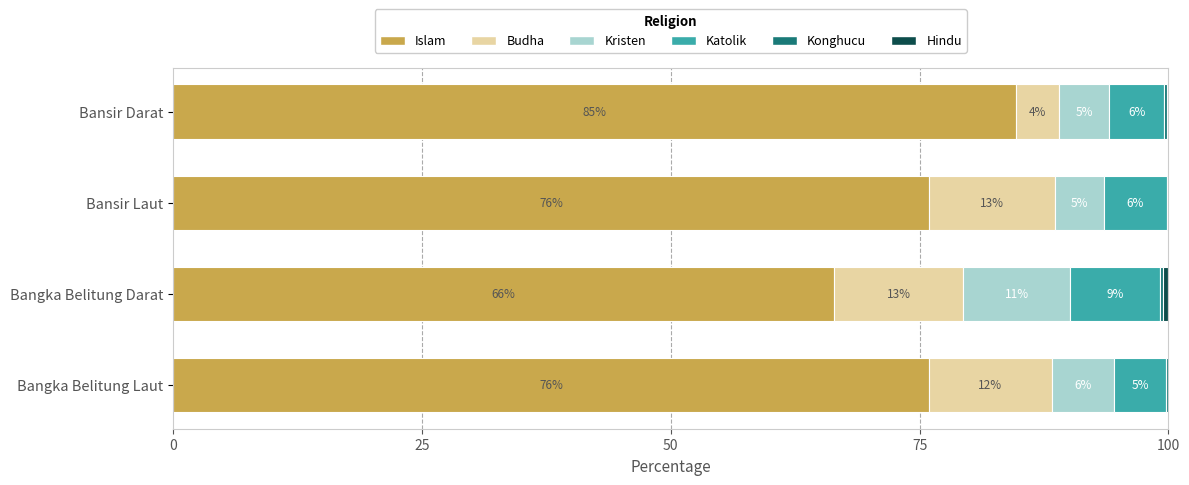

What is the highest value of the Islam series?

84.7